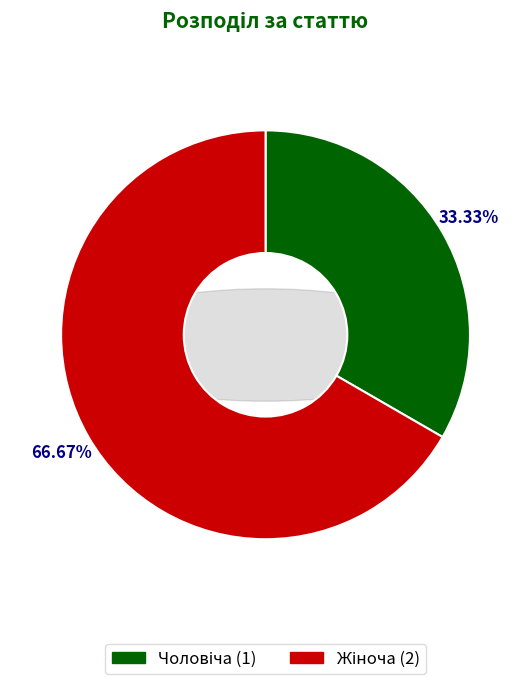

What is the smallest slice in the pie chart?

Чоловіча